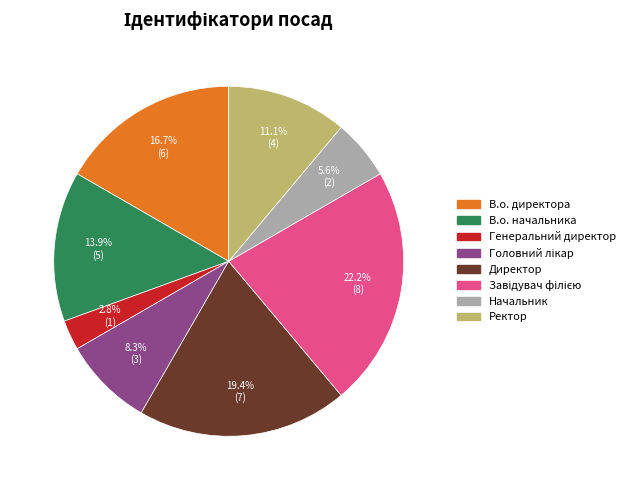

True or false: Директор accounts for 19% of the total.

True